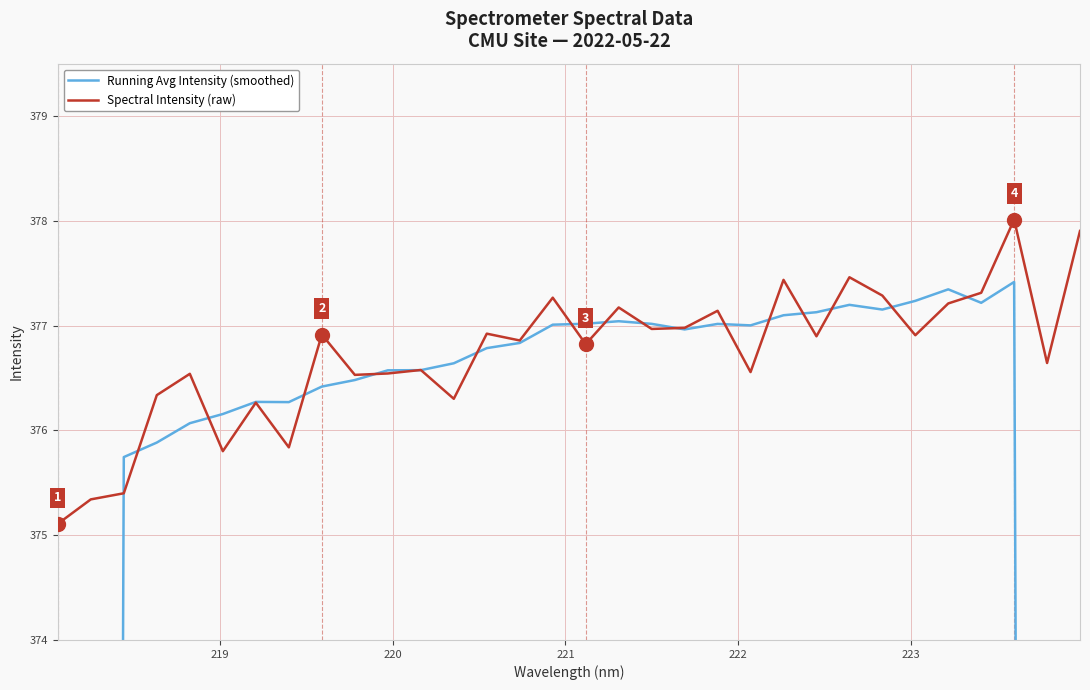

What is the maximum value for Spectral Intensity (raw)?

378.0